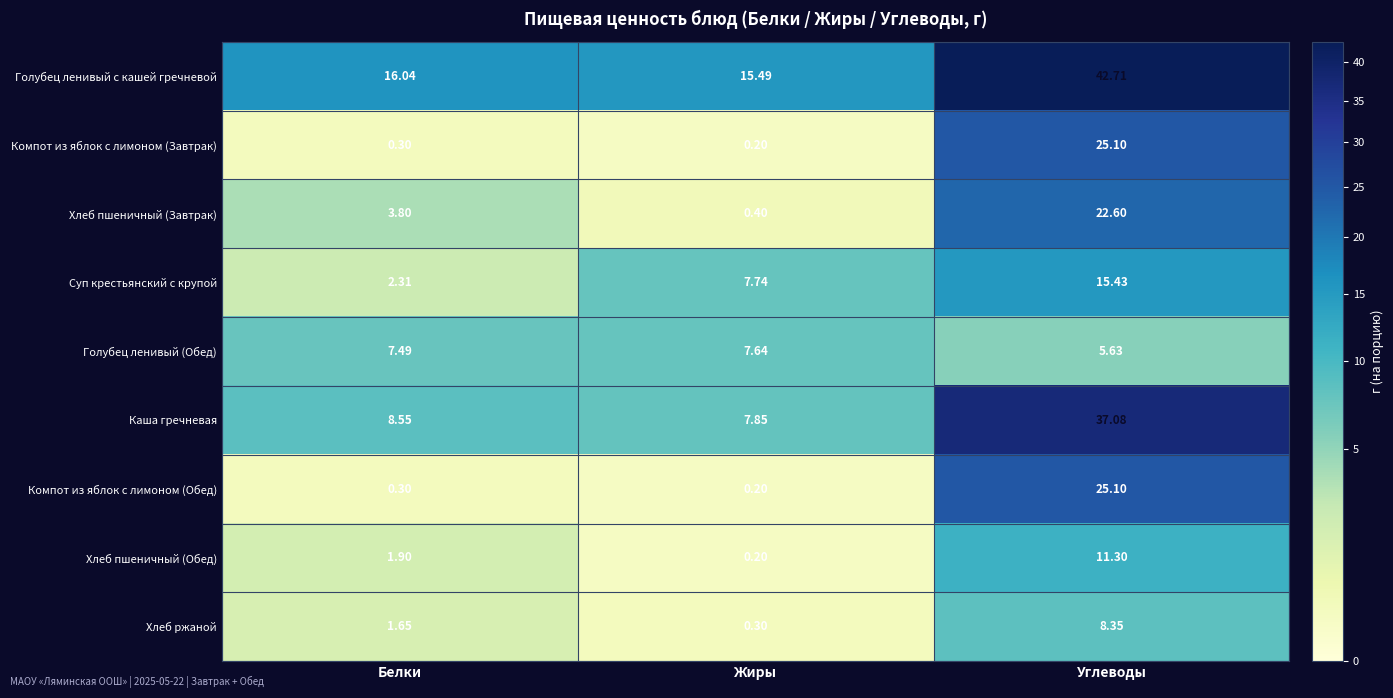

Which series has the widest spread of values?

Каша гречневая